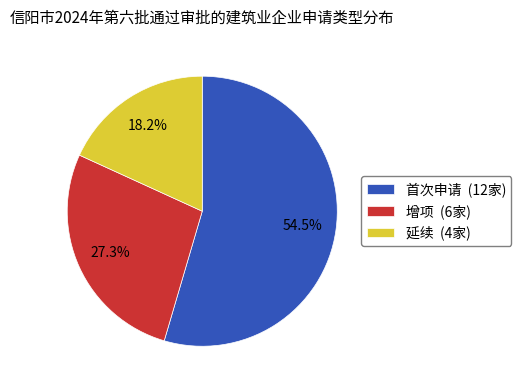

Which category has the biggest portion of the pie?

首次申请